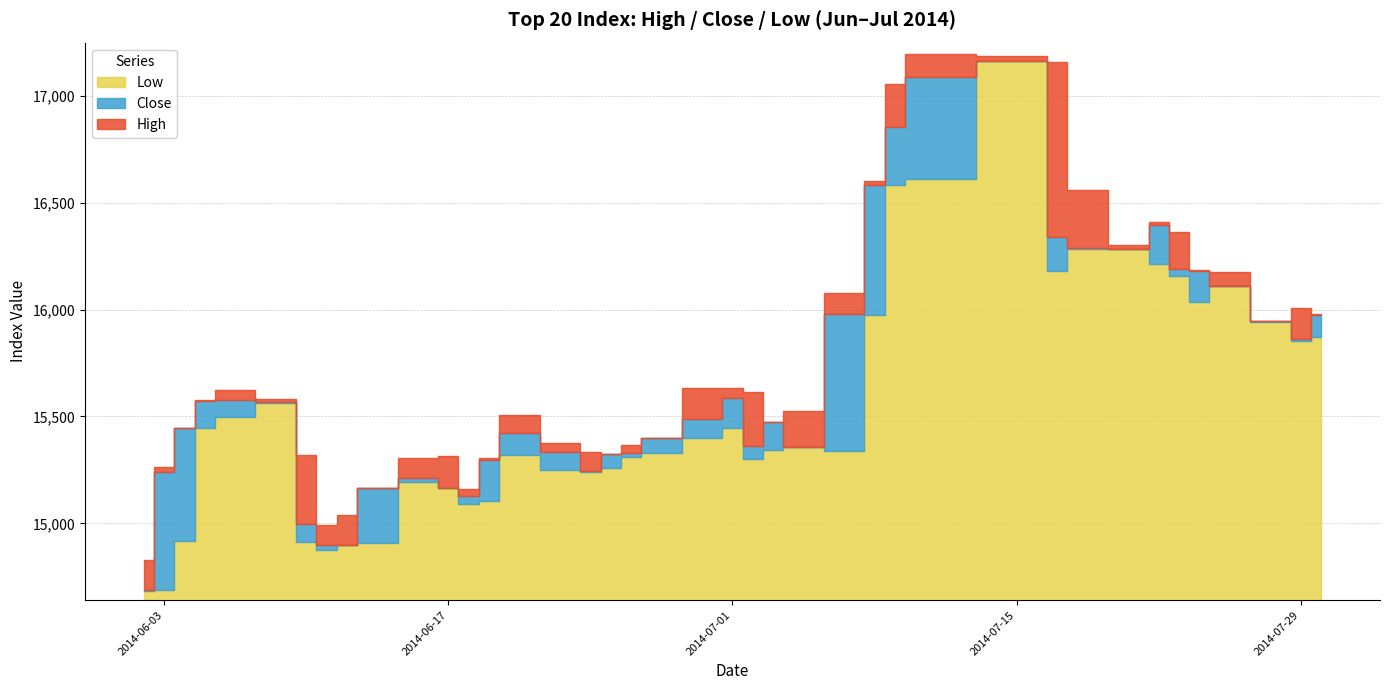

Between 2014-06-16 and 2014-06-27, which series saw the biggest shift?

Close